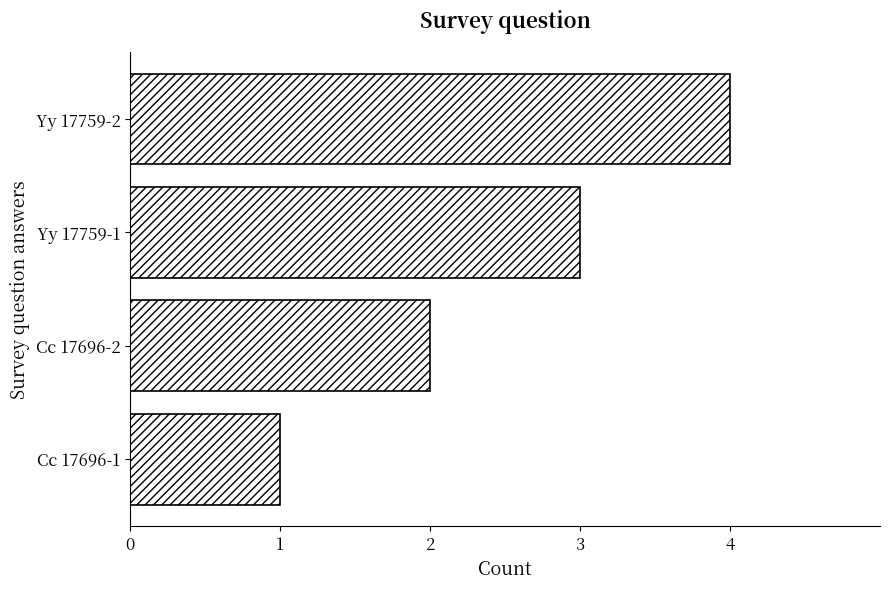

What is the approximate value at Yy 17759-1?

3